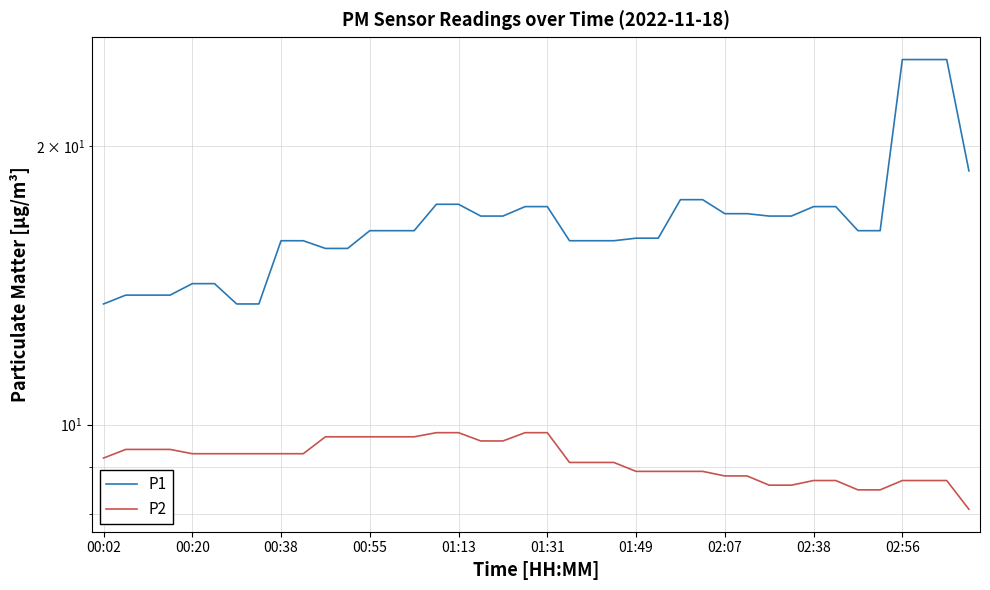

Is it true that P1 equals 15.5 at 11?

True